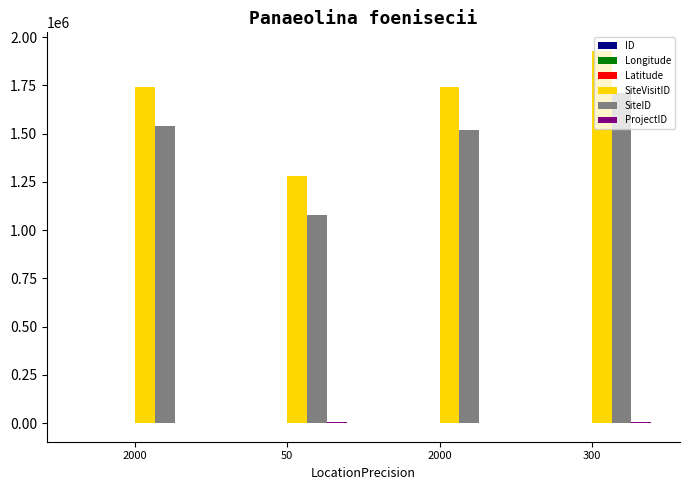

How many groups of bars are there?

4